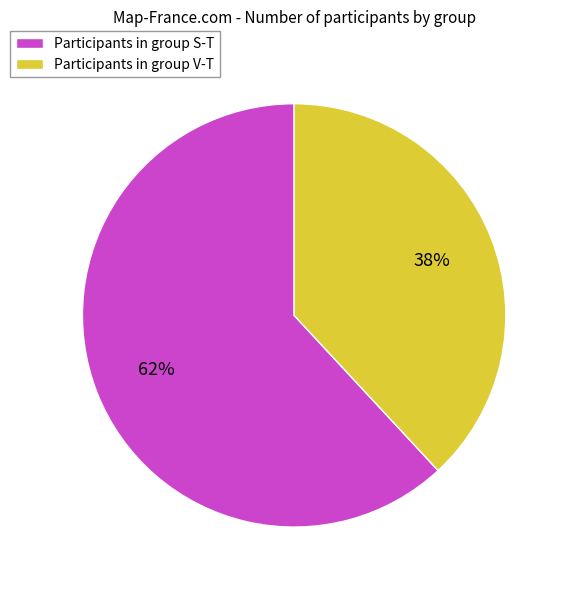

To the nearest percent, what is the difference between the largest and smallest slice percentages?

24%